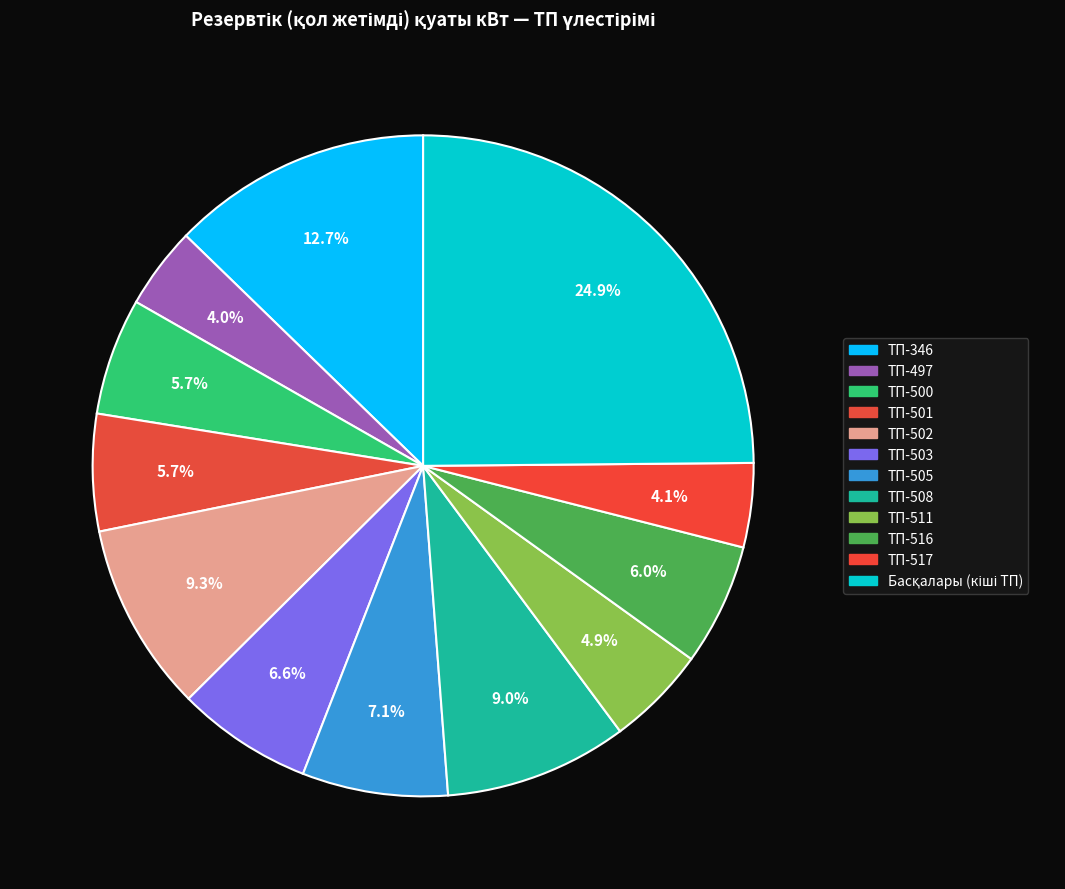

How many slices are in this pie chart?

12